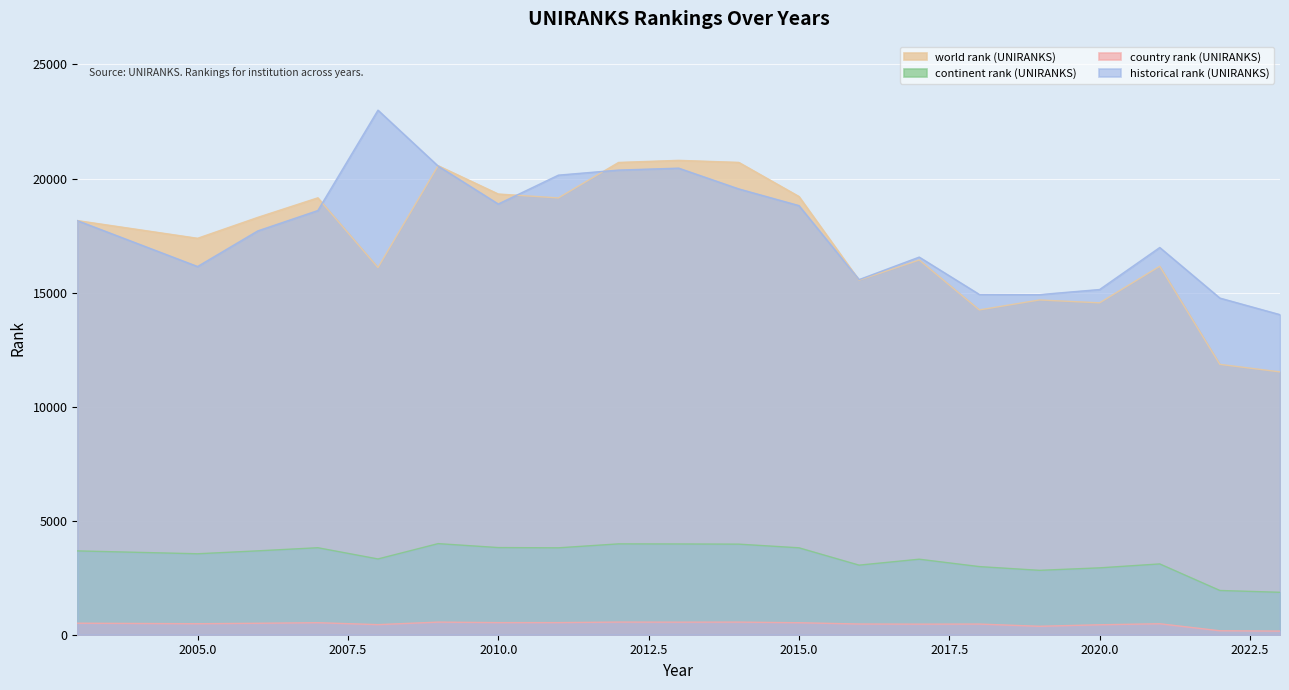

How many lines are shown in the chart?

4